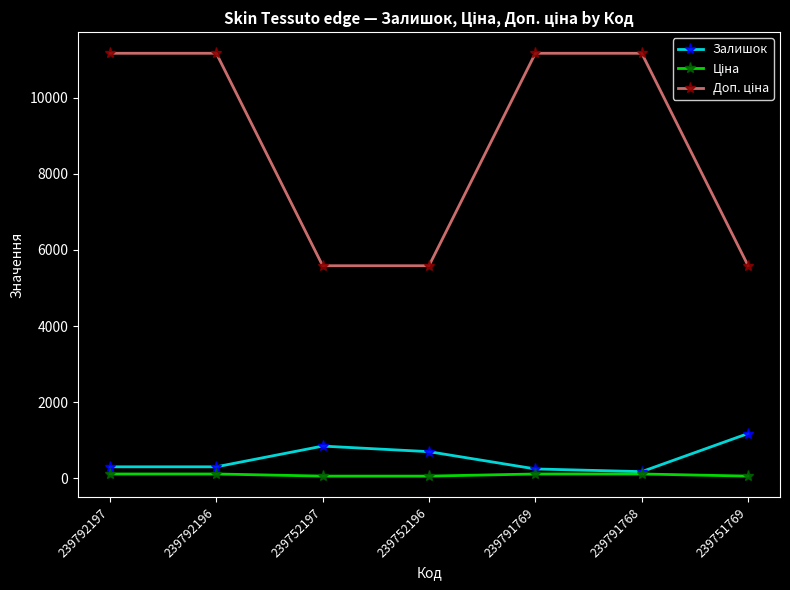

Does the chart display data point markers on the line(s)?

Yes